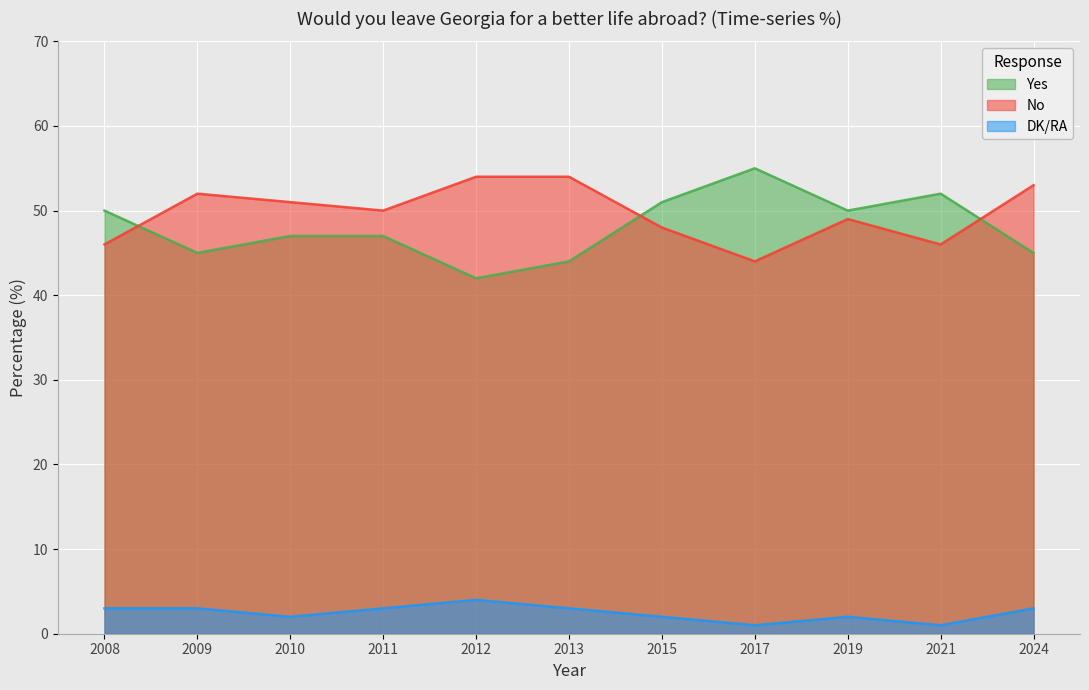

Does the chart display data point markers on the line(s)?

No